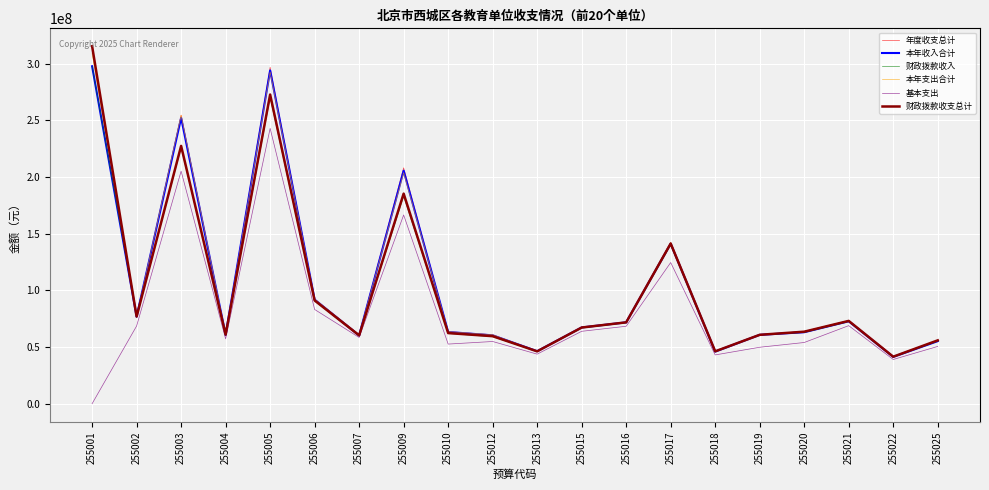

Which label corresponds to the smallest value in the chart?

255001